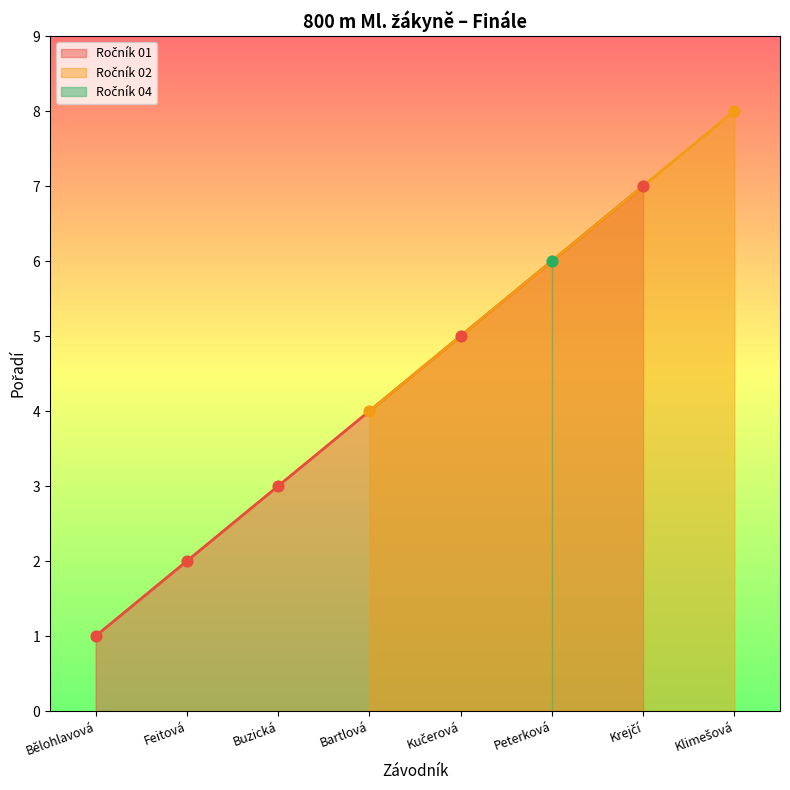

What is the change in value from Buzická to Kučerová?

+2